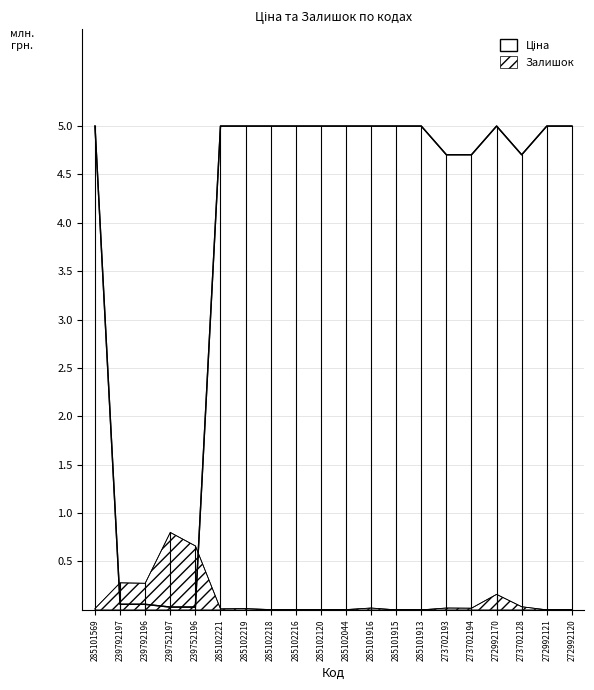

List the labels in order of value, smallest first.

239752197, 239752196, 239792197, 239792196, 273702193, 273702194, 273702128, 285101569, 285102221, 285102219, 285102218, 285102216, 285102120, 285102044, 285101916, 285101915, 285101913, 272992170, 272992121, 272992120